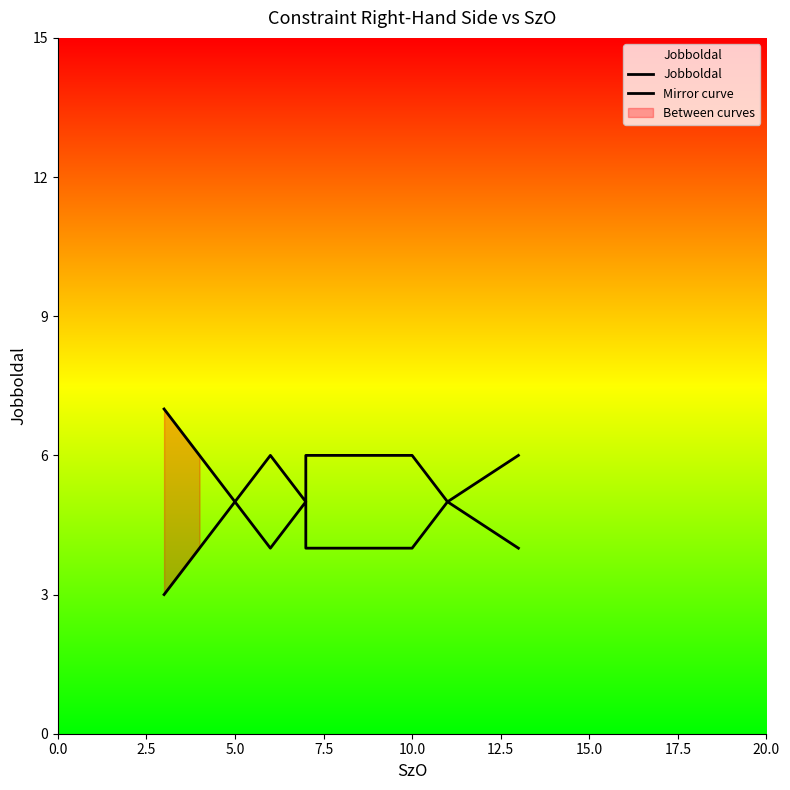

What is the minimum value shown in the chart?

3